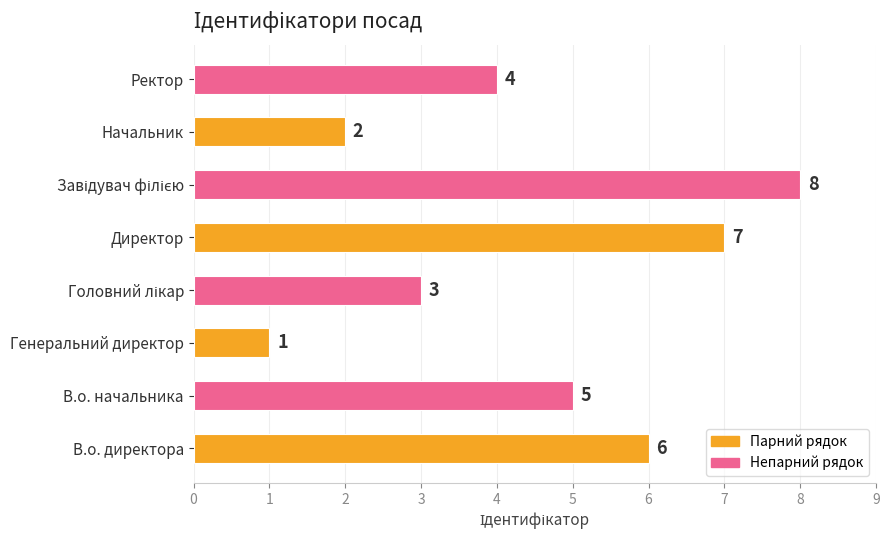

What is the difference between the maximum and second lowest values?

6